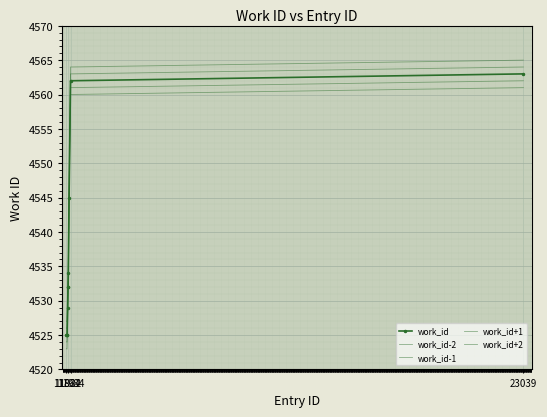

Count the work_id values in the range 4525 to 4545.

8